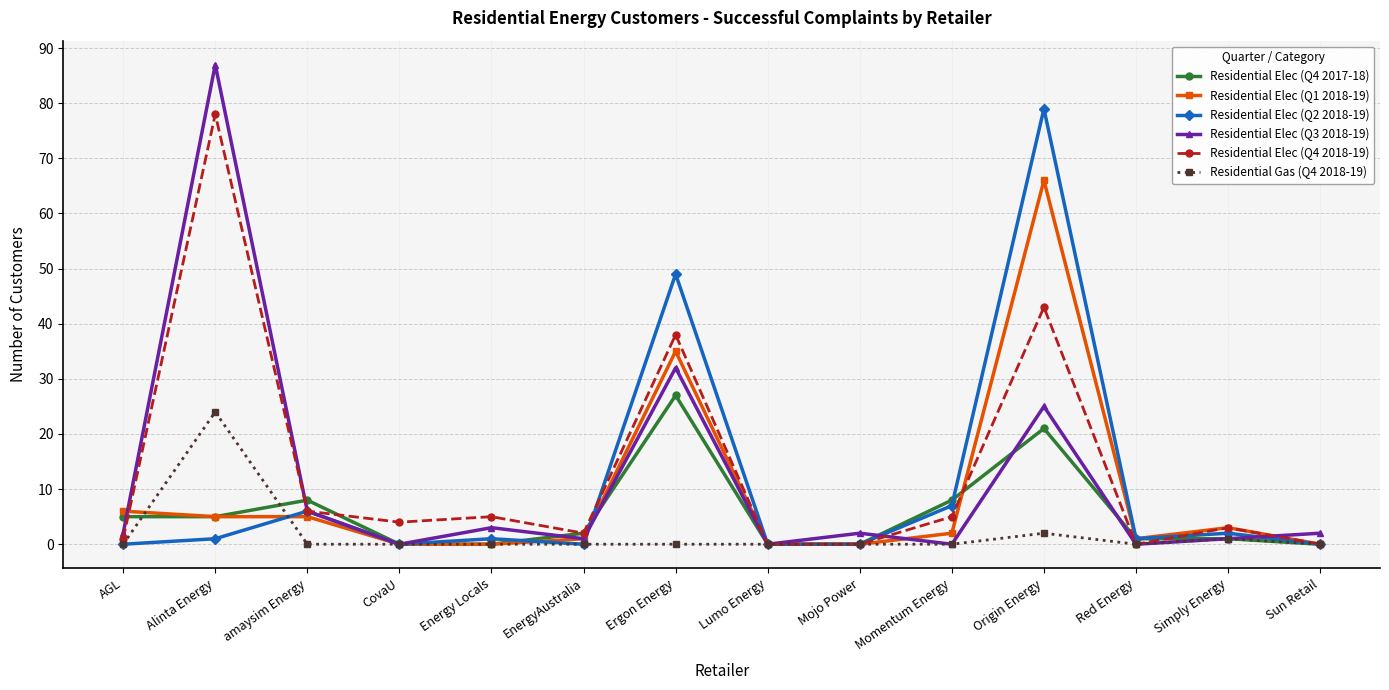

What is the label of the 9th point from the left?

Mojo Power